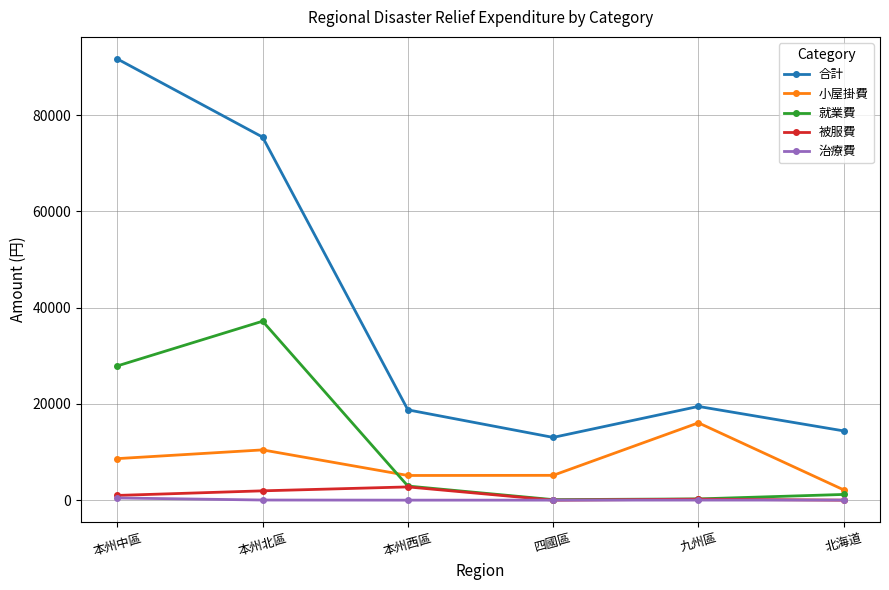

What is the maximum value for 合計?

91658